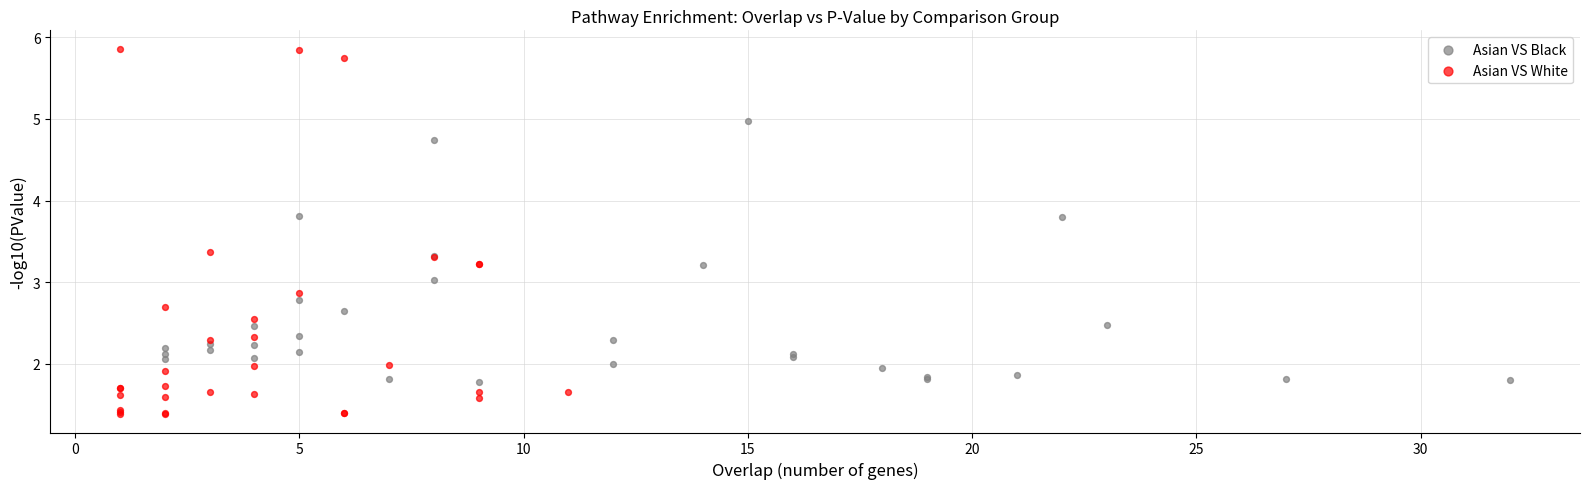

Which series reaches the minimum Y coordinate?

Asian VS White